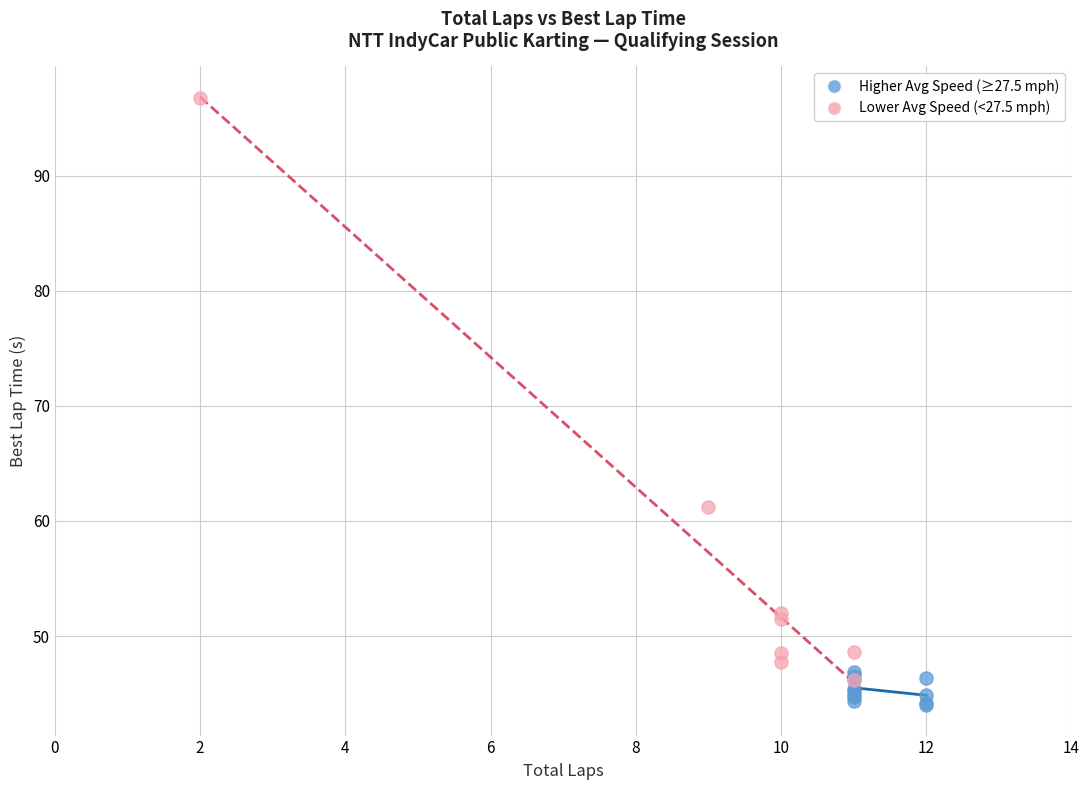

Which series contains the highest Y value?

Lower Avg Speed (<27.5 mph)